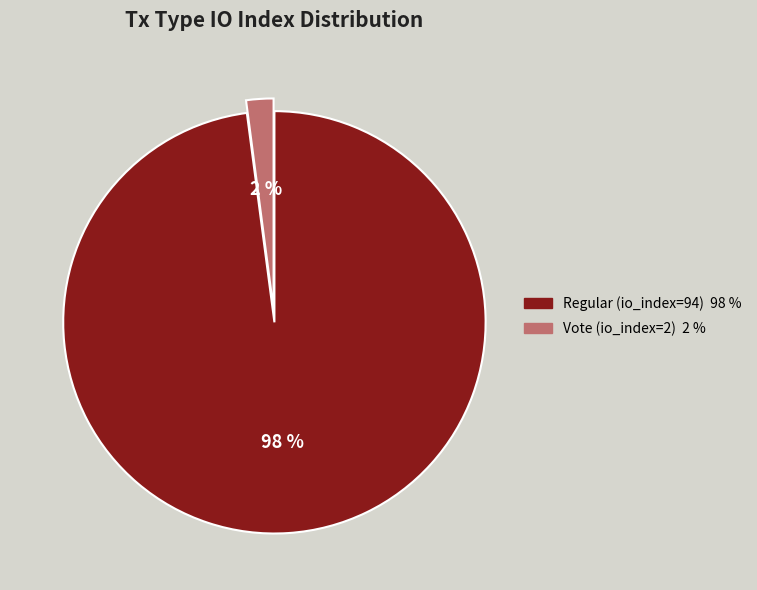

Is Vote (io_index=2) the majority of the pie?

No